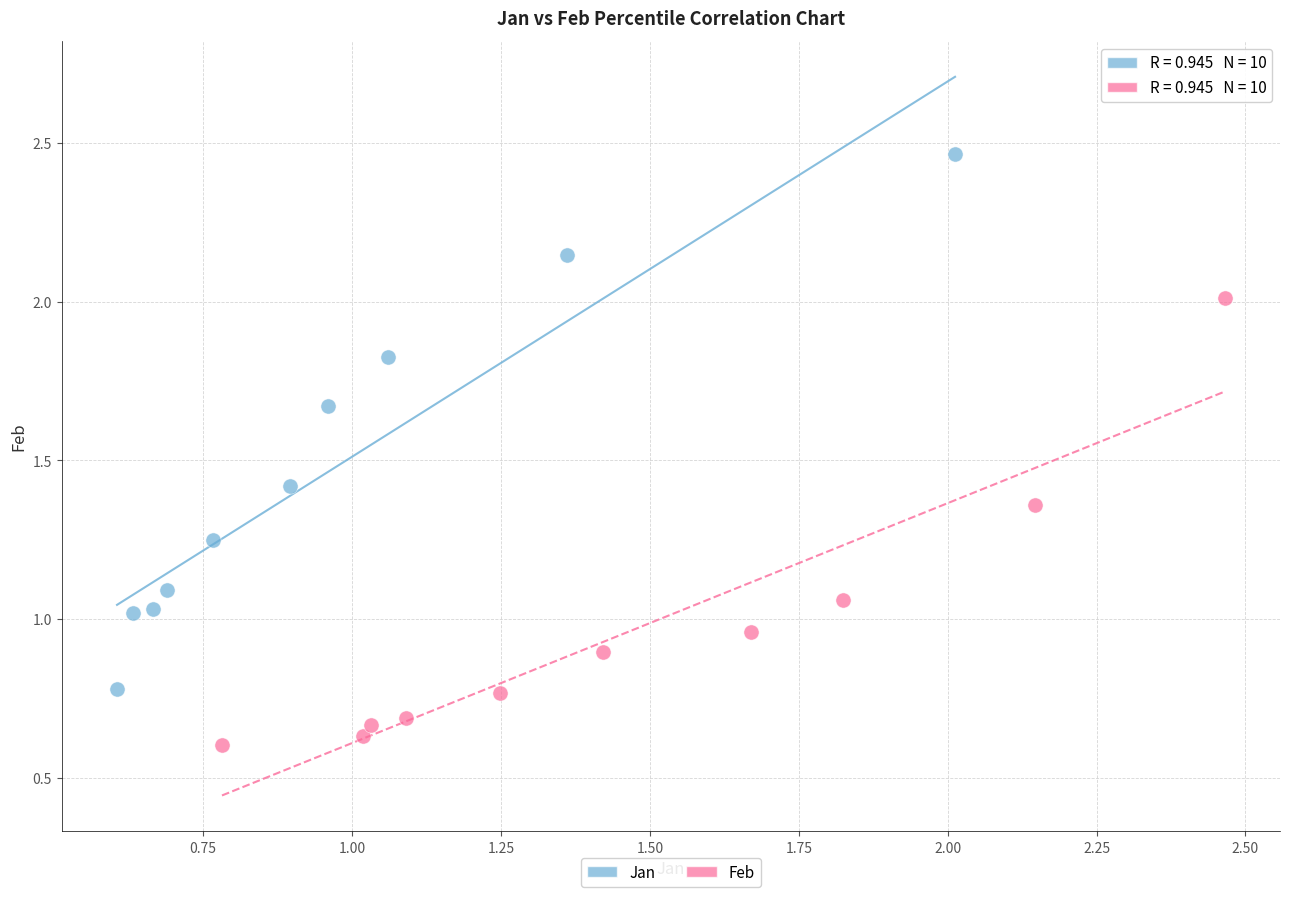

Which series contains the lowest Y value?

Feb